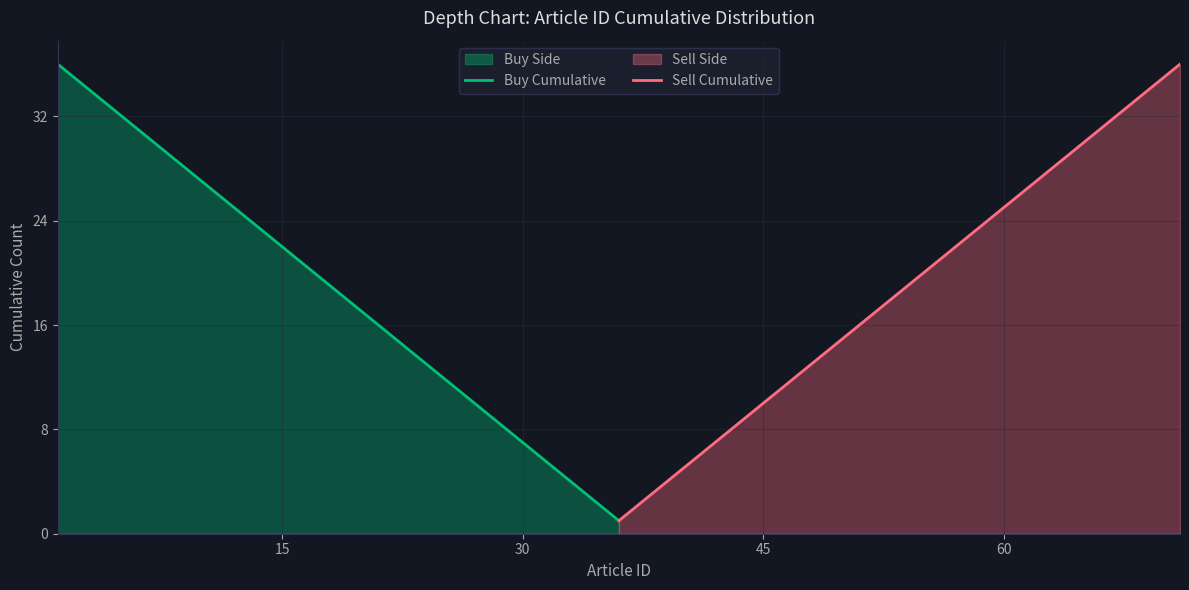

Does the chart have visible grid lines?

Yes